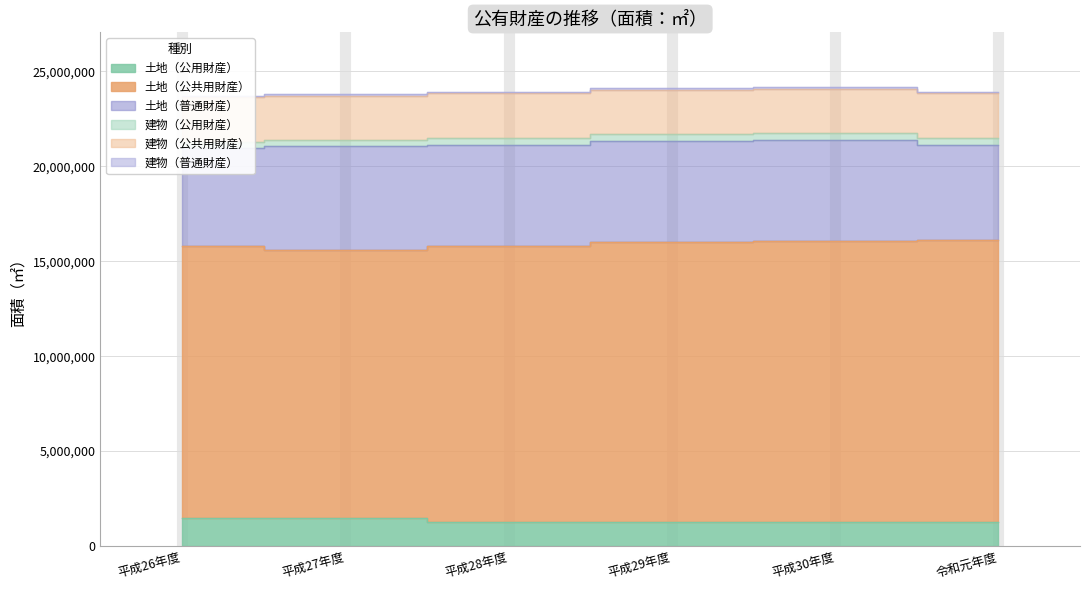

How many interior local peaks does the 建物（公共用財産） series have?

1